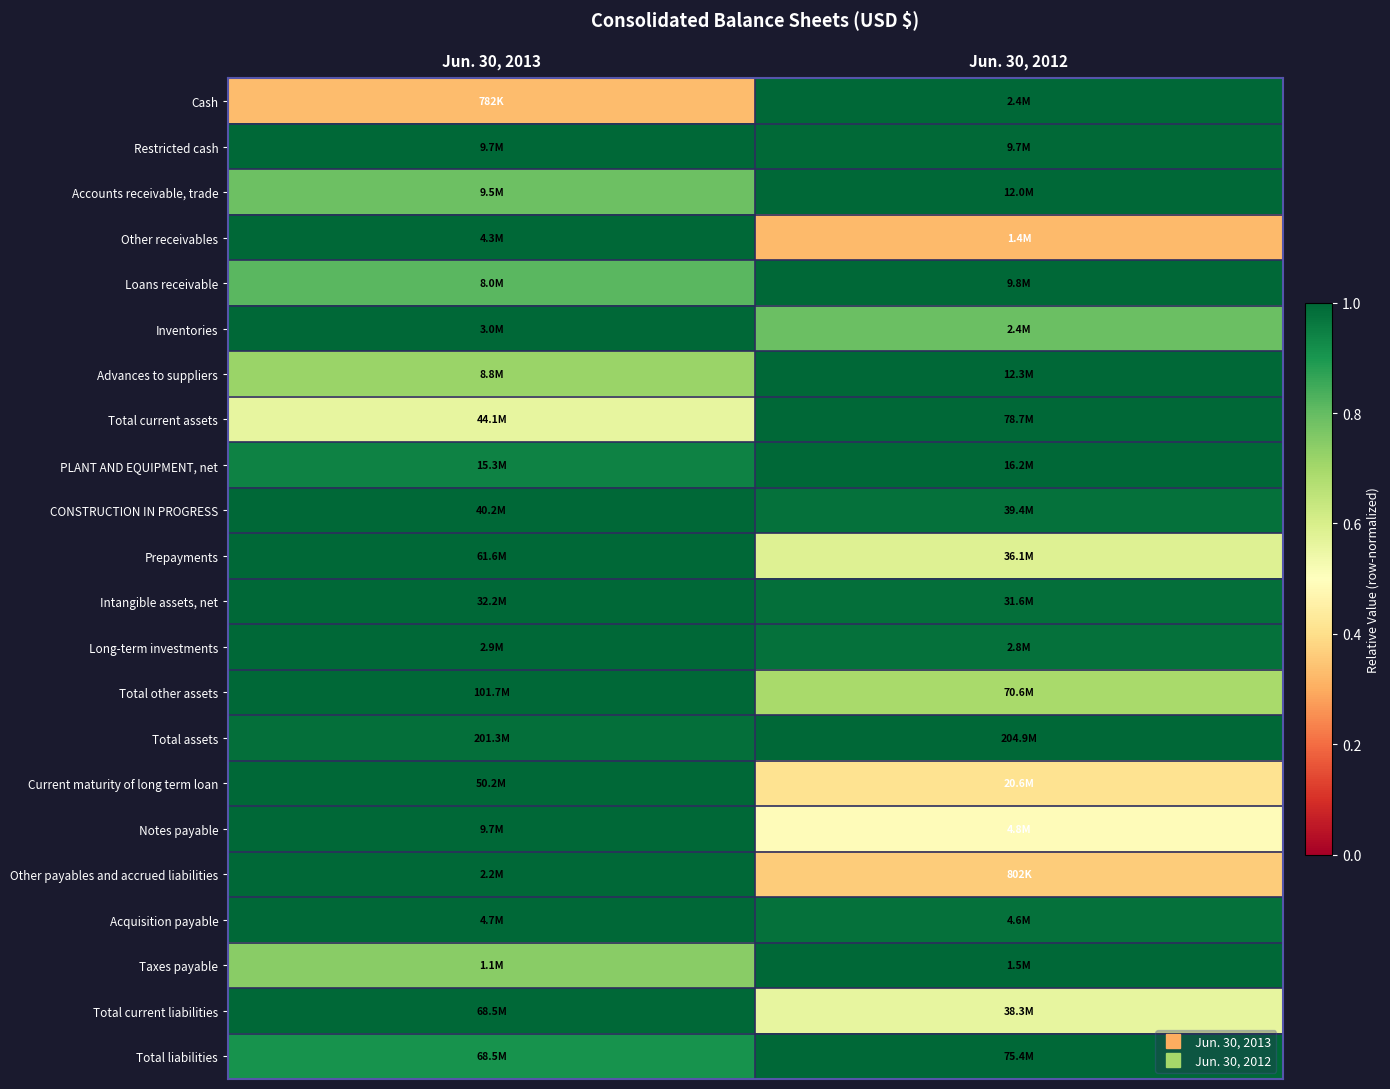

Which has a higher value, Jun. 30, 2012 or Jun. 30, 2013?

Jun. 30, 2012